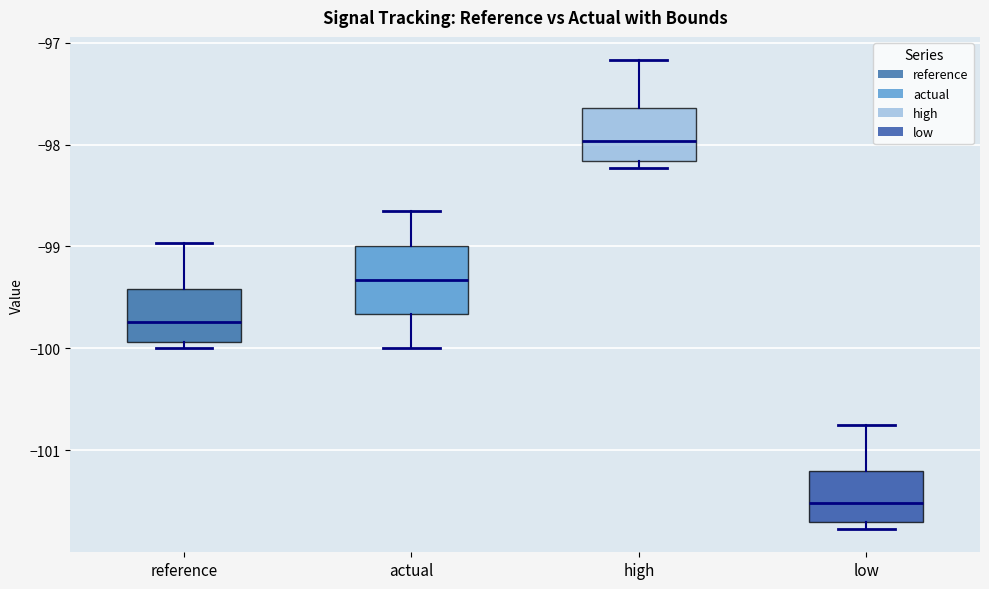

Comparing the boxes themselves (not the whiskers), which one is the tallest?

actual